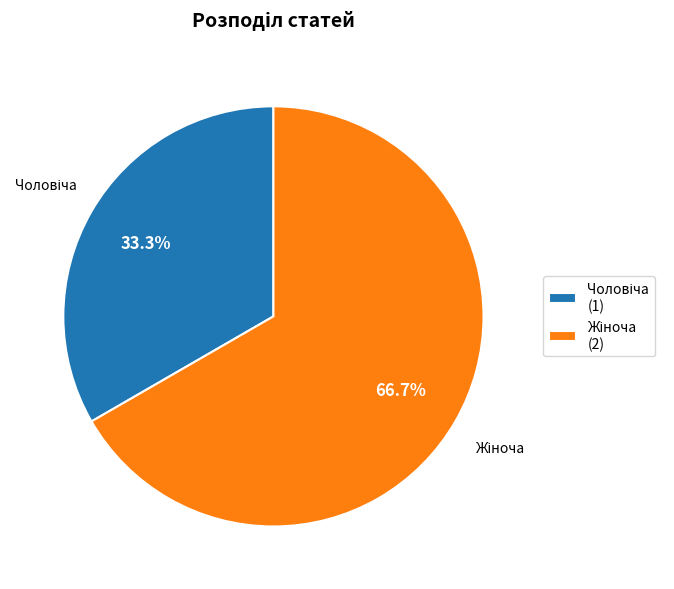

Does any single category account for the majority?

Yes